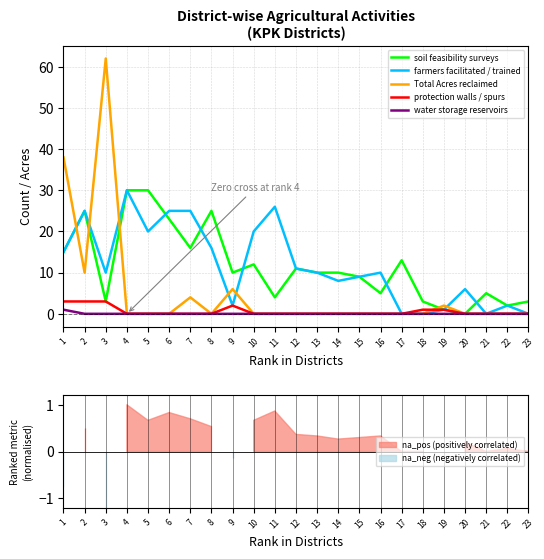

In soil feasibility surveys, how many points are lower than both neighbors (excluding endpoints)?

7